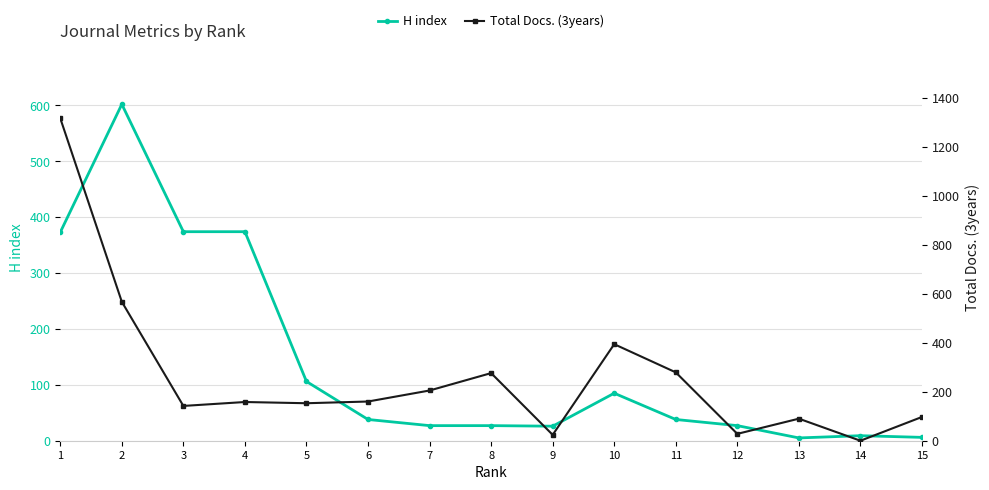

In Total Docs. (3years), how many points are higher than both neighbors (excluding endpoints)?

4